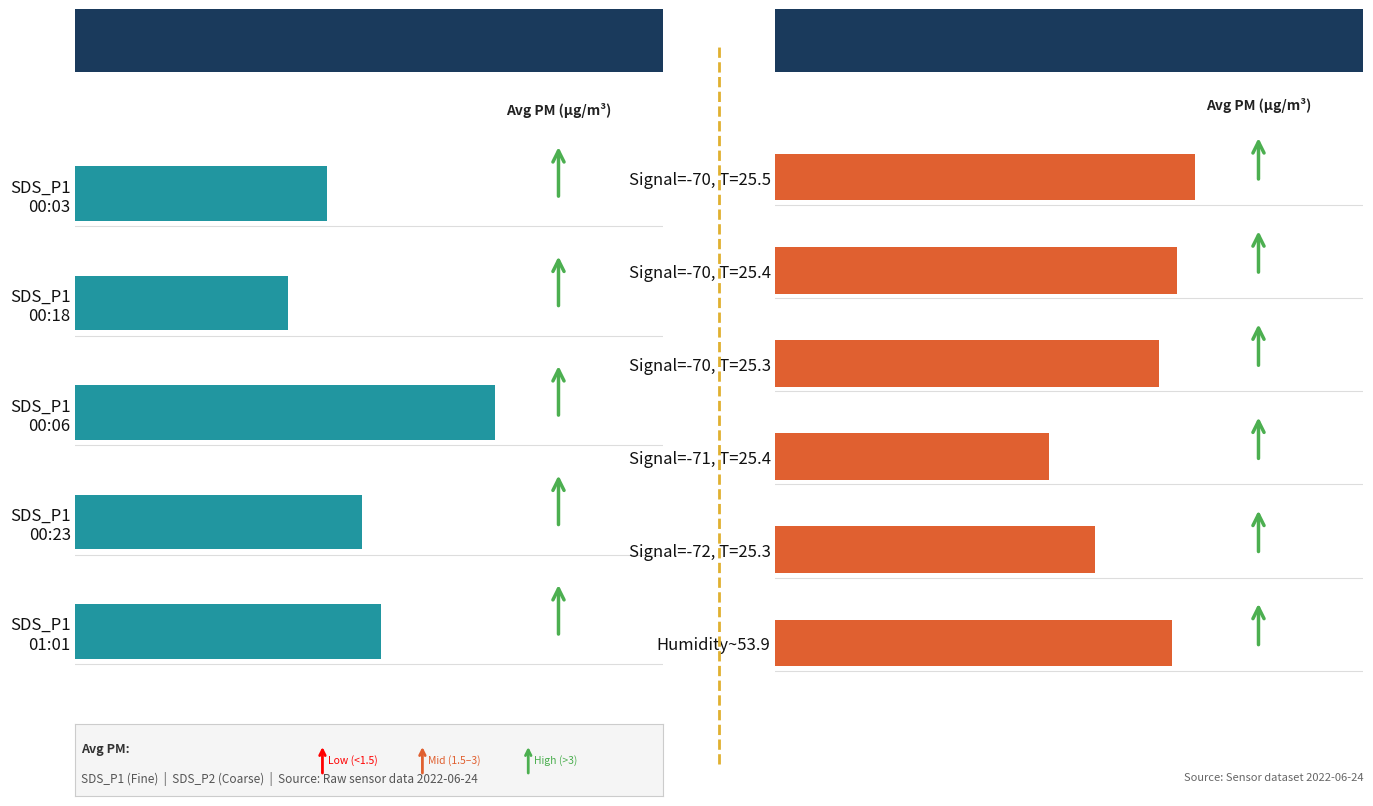

Rank the categories by value from highest to lowest.

0, 1, 5, 2, 4, 3